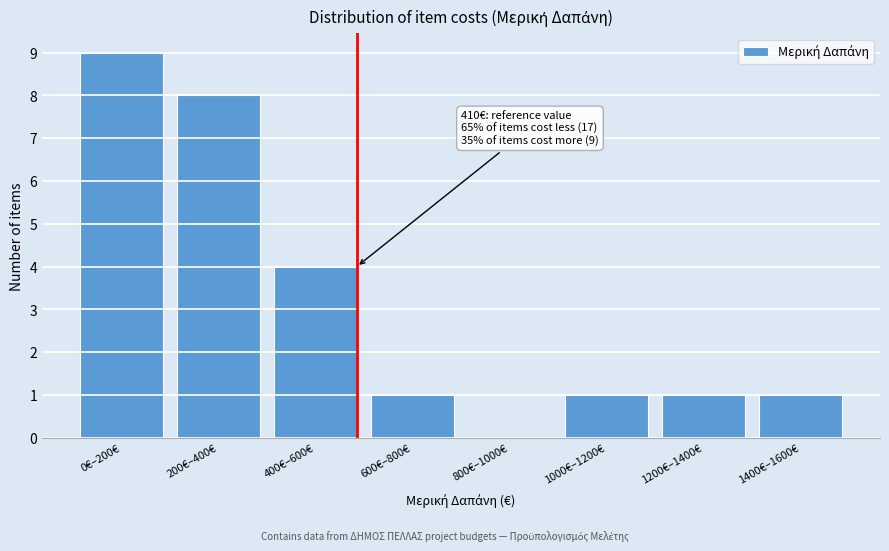

Reading left to right, list all the values displayed in this chart.

0€–200€=9	200€–400€=8	400€–600€=4	600€–800€=1	800€–1000€=0	1000€–1200€=1	1200€–1400€=1	1400€–1600€=1